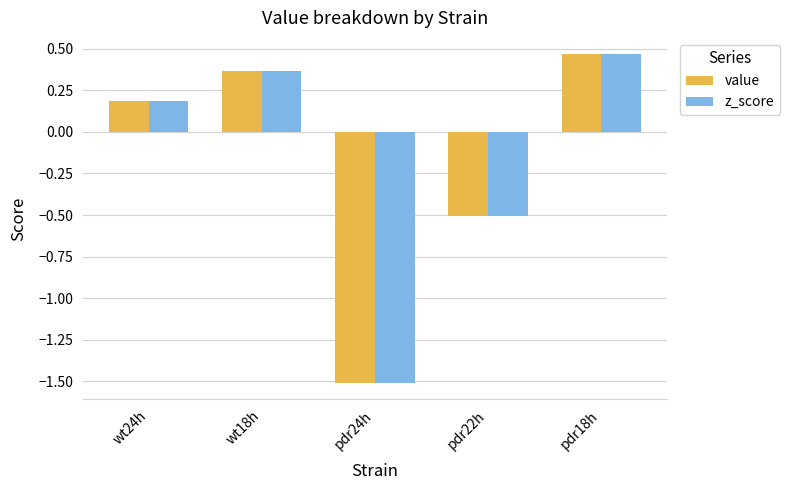

Rank the categories by value value from lowest to highest.

pdr24h, pdr22h, wt24h, wt18h, pdr18h